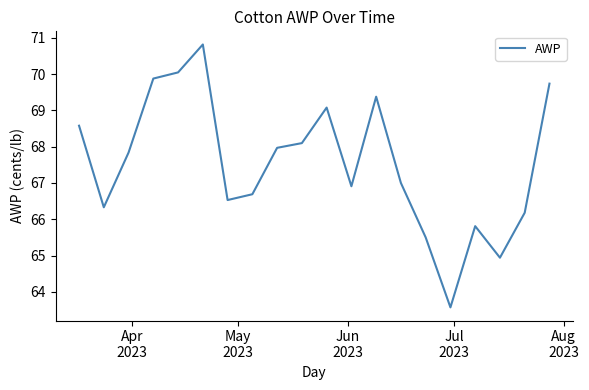

What is the minimum value shown in the chart?

63.6